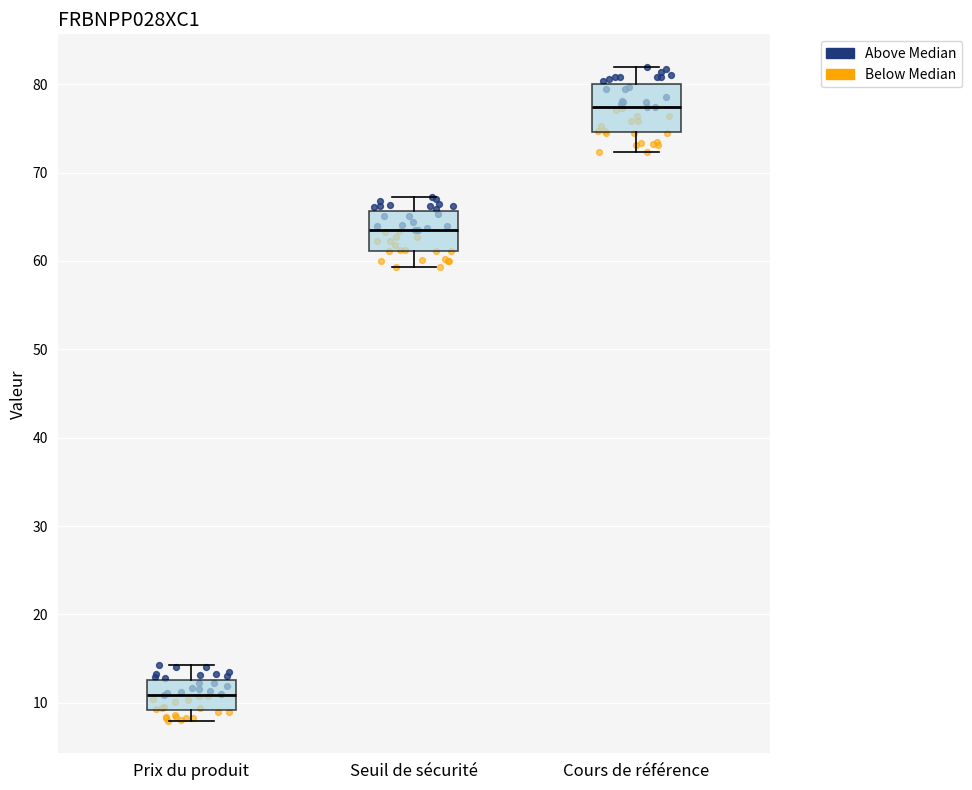

Where does the median line of the box for Seuil de sécurité sit on the y-axis? The values are not printed on the chart, so give them approximately, as read against the axis.

64